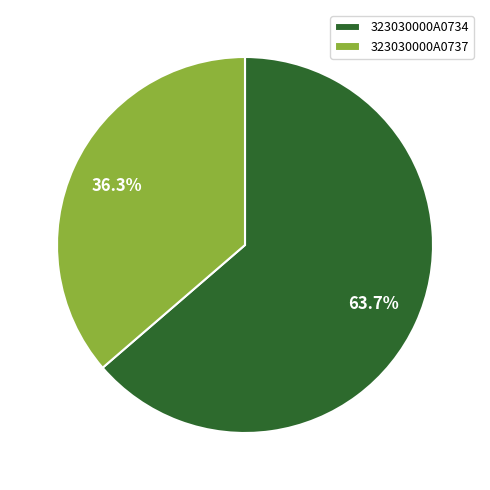

To the nearest percent, what portion does 323030000A0734 represent?

64%